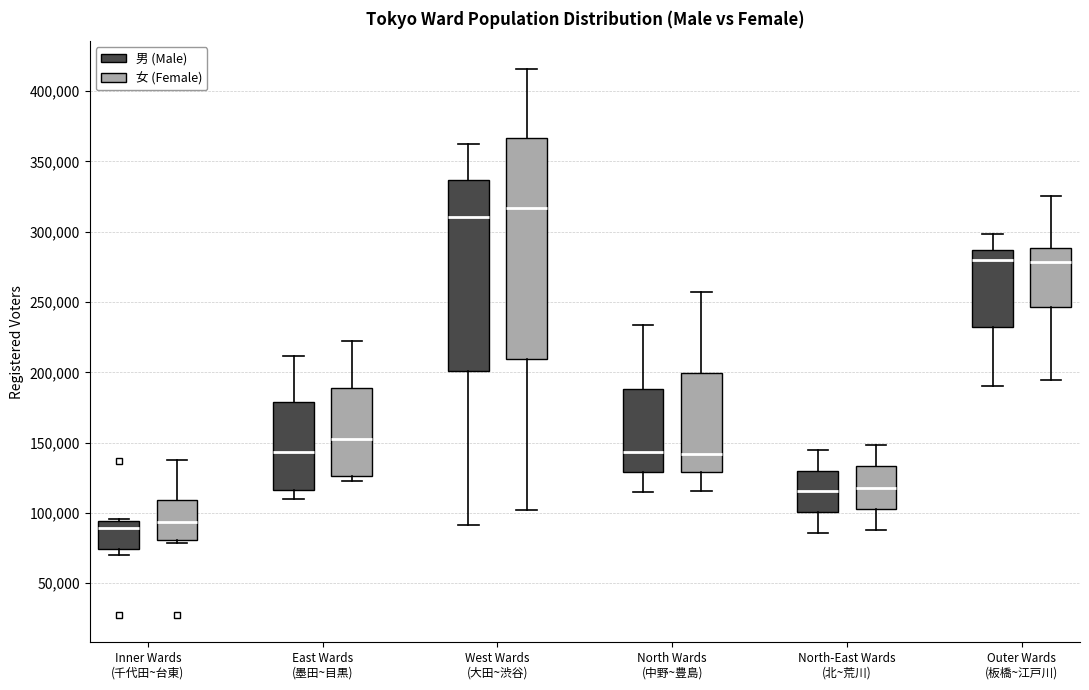

Reading left to right, transcribe this box plot: for each box, give where its median line is, the range the box spans, and where its two whiskers end, as read against the y-axis. The values are not printed on the chart, so give them approximately, as read against the axis.

Inner Wards (千代田~台東) (男 (Male)): median 90000, box 75000 to 95000, whiskers 70000 to 95000
Inner Wards (千代田~台東) (女 (Female)): median 95000, box 80000 to 110000, whiskers 80000 (just below the box's lower edge) to 140000
East Wards (墨田~目黒) (男 (Male)): median 145000, box 115000 to 180000, whiskers 110000 to 210000
East Wards (墨田~目黒) (女 (Female)): median 150000, box 125000 to 190000, whiskers 125000 (just below the box's lower edge) to 220000
West Wards (大田~渋谷) (男 (Male)): median 310000, box 200000 to 335000, whiskers 90000 to 365000
West Wards (大田~渋谷) (女 (Female)): median 315000, box 210000 to 365000, whiskers 100000 to 415000
North Wards (中野~豊島) (男 (Male)): median 145000, box 130000 to 190000, whiskers 115000 to 235000
North Wards (中野~豊島) (女 (Female)): median 140000, box 130000 to 200000, whiskers 115000 to 255000
North-East Wards (北~荒川) (男 (Male)): median 115000, box 100000 to 130000, whiskers 85000 to 145000
North-East Wards (北~荒川) (女 (Female)): median 120000, box 105000 to 135000, whiskers 90000 to 150000
Outer Wards (板橋~江戸川) (男 (Male)): median 280000, box 230000 to 285000, whiskers 190000 to 300000
Outer Wards (板橋~江戸川) (女 (Female)): median 280000, box 245000 to 290000, whiskers 195000 to 325000